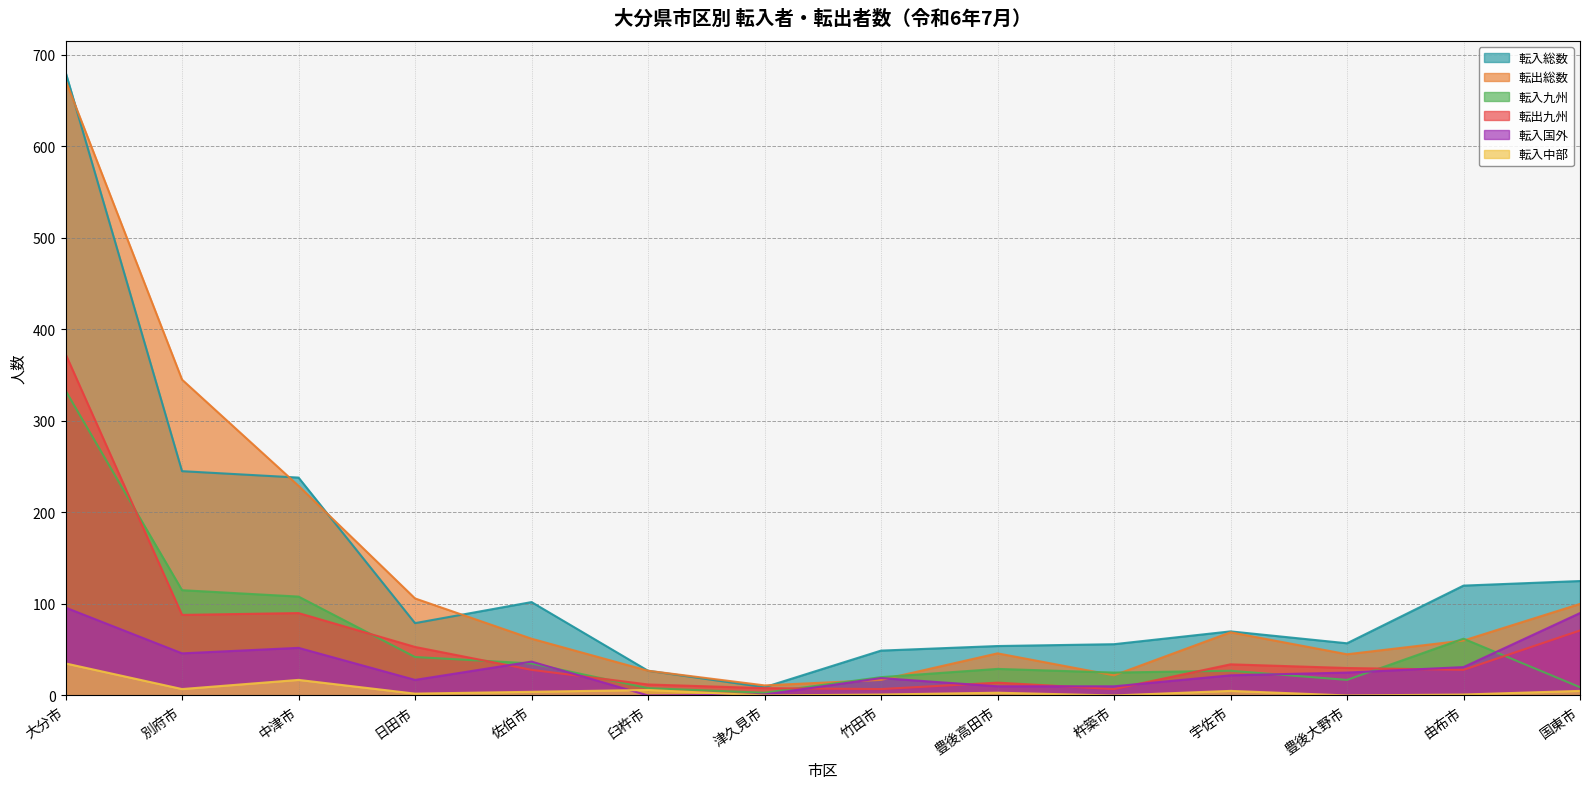

At how many categories does at least one series exceed 633?

1